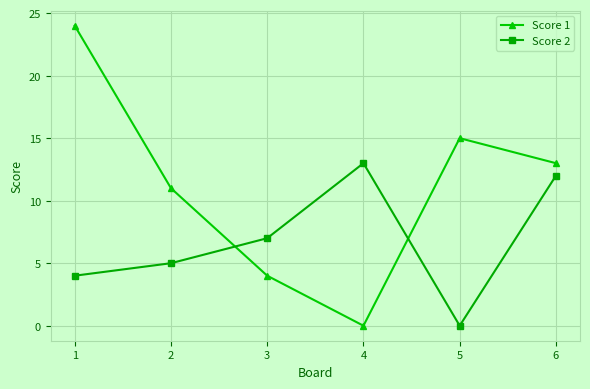

The value of Score 2 at 5 is 17. True or false?

False